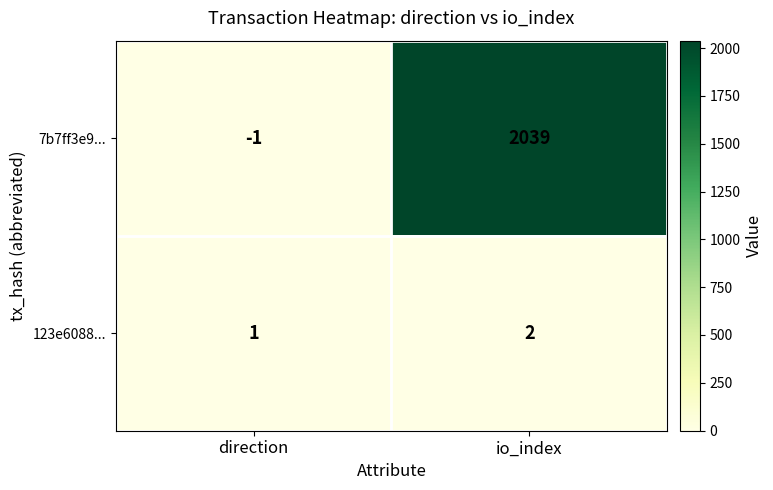

At how many categories does at least one series exceed 1596?

1